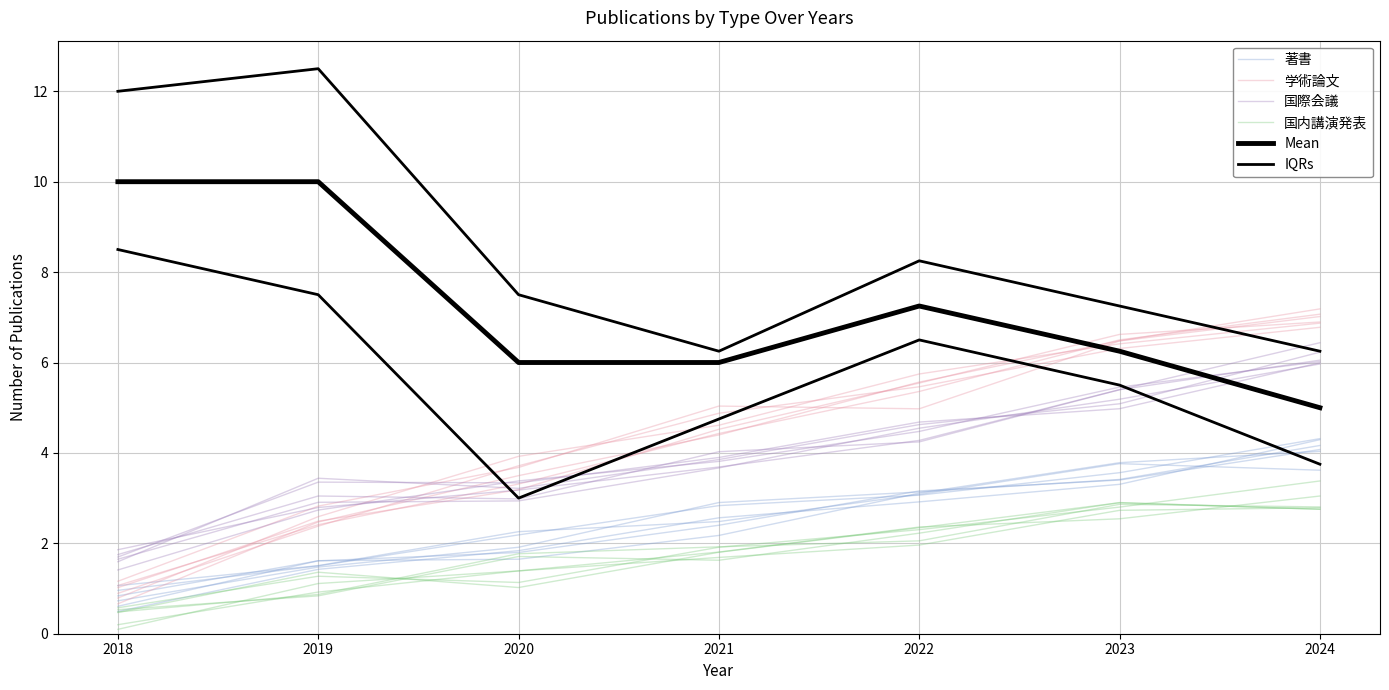

What is the difference between the 著書 values at 2022 and 2019?

1.6